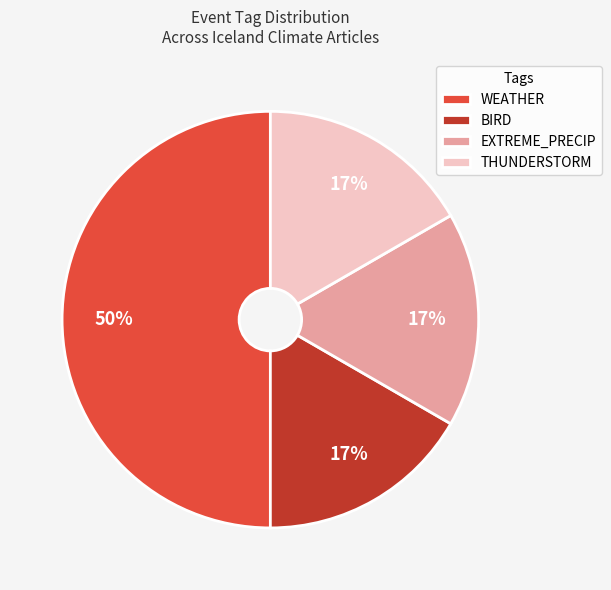

What is the largest slice in the pie chart?

WEATHER